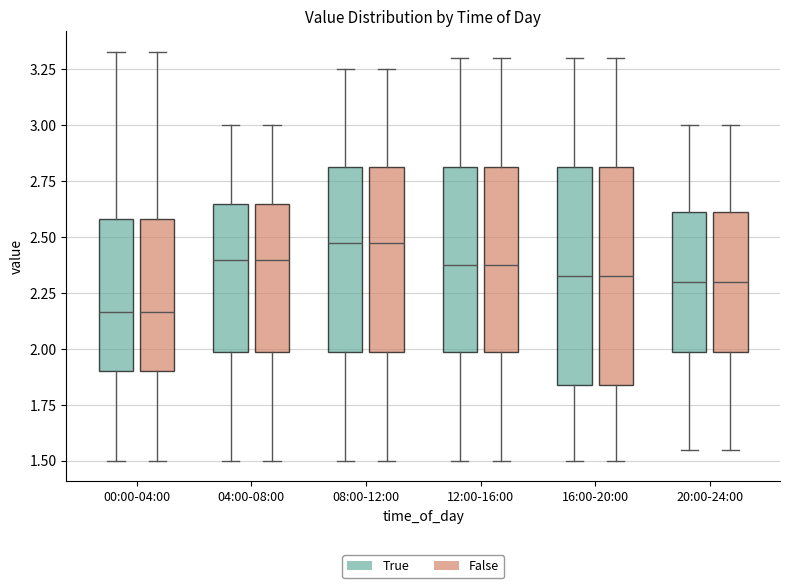

Reading left to right, transcribe this box plot: for each box, give where its median line is, the range the box spans, and where its two whiskers end, as read against the y-axis. The values are not printed on the chart, so give them approximately, as read against the axis.

00:00-04:00 (True): median 2.15, box 1.90 to 2.60, whiskers 1.50 to 3.35
00:00-04:00 (False): median 2.15, box 1.90 to 2.60, whiskers 1.50 to 3.35
04:00-08:00 (True): median 2.40, box 2.00 to 2.65, whiskers 1.50 to 3.00
04:00-08:00 (False): median 2.40, box 2.00 to 2.65, whiskers 1.50 to 3.00
08:00-12:00 (True): median 2.50, box 2.00 to 2.80, whiskers 1.50 to 3.25
08:00-12:00 (False): median 2.50, box 2.00 to 2.80, whiskers 1.50 to 3.25
12:00-16:00 (True): median 2.40, box 2.00 to 2.80, whiskers 1.50 to 3.30
12:00-16:00 (False): median 2.40, box 2.00 to 2.80, whiskers 1.50 to 3.30
16:00-20:00 (True): median 2.35, box 1.85 to 2.80, whiskers 1.50 to 3.30
16:00-20:00 (False): median 2.35, box 1.85 to 2.80, whiskers 1.50 to 3.30
20:00-24:00 (True): median 2.30, box 2.00 to 2.60, whiskers 1.55 to 3.00
20:00-24:00 (False): median 2.30, box 2.00 to 2.60, whiskers 1.55 to 3.00